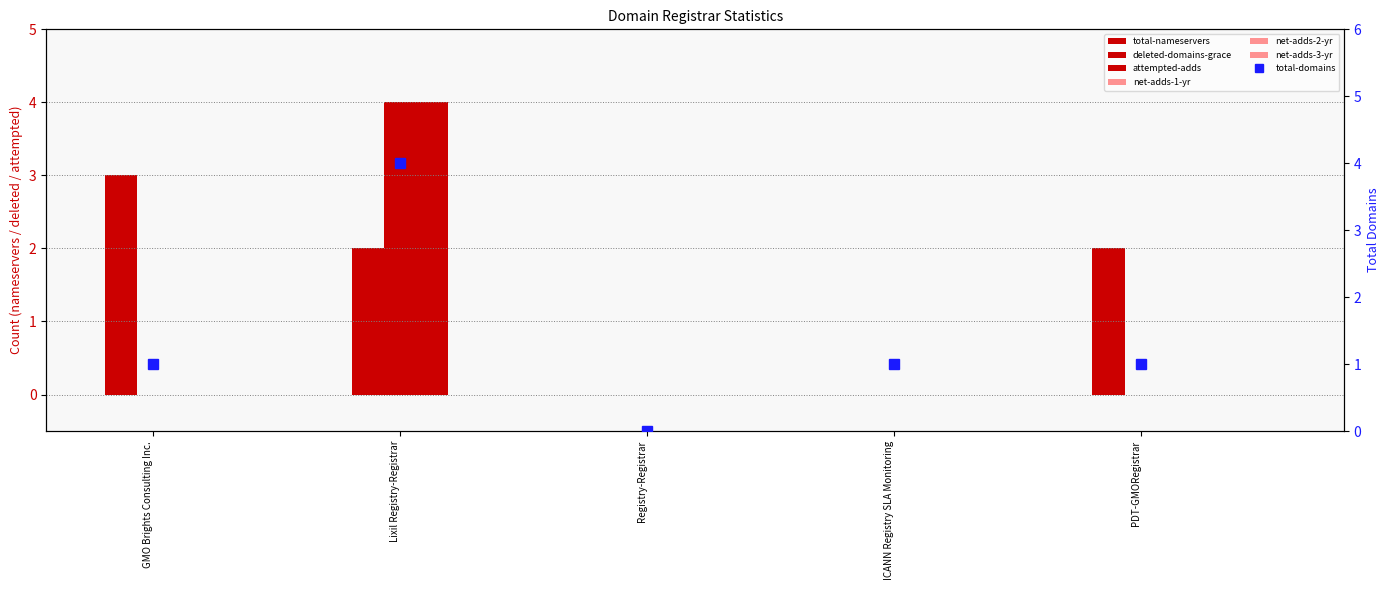

At how many categories does at least one series exceed 2?

2